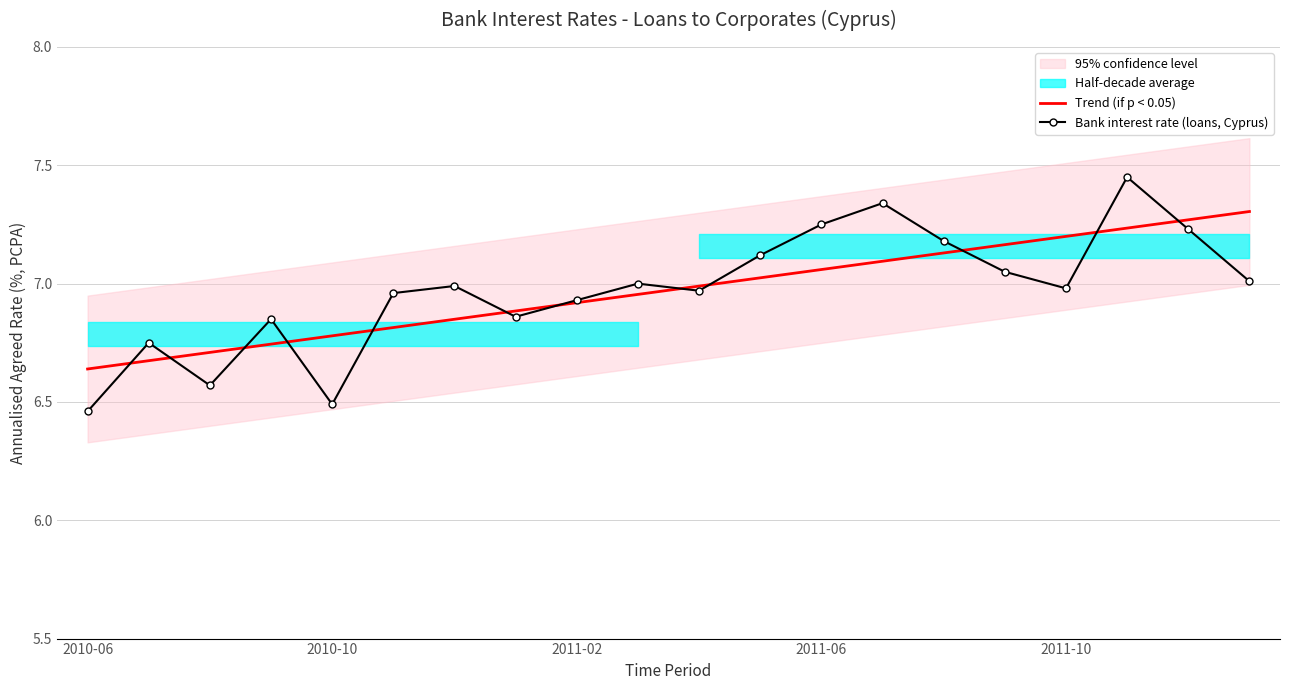

True or false: Bank interest rate (loans, Cyprus) has more than 2 interior local peaks.

True